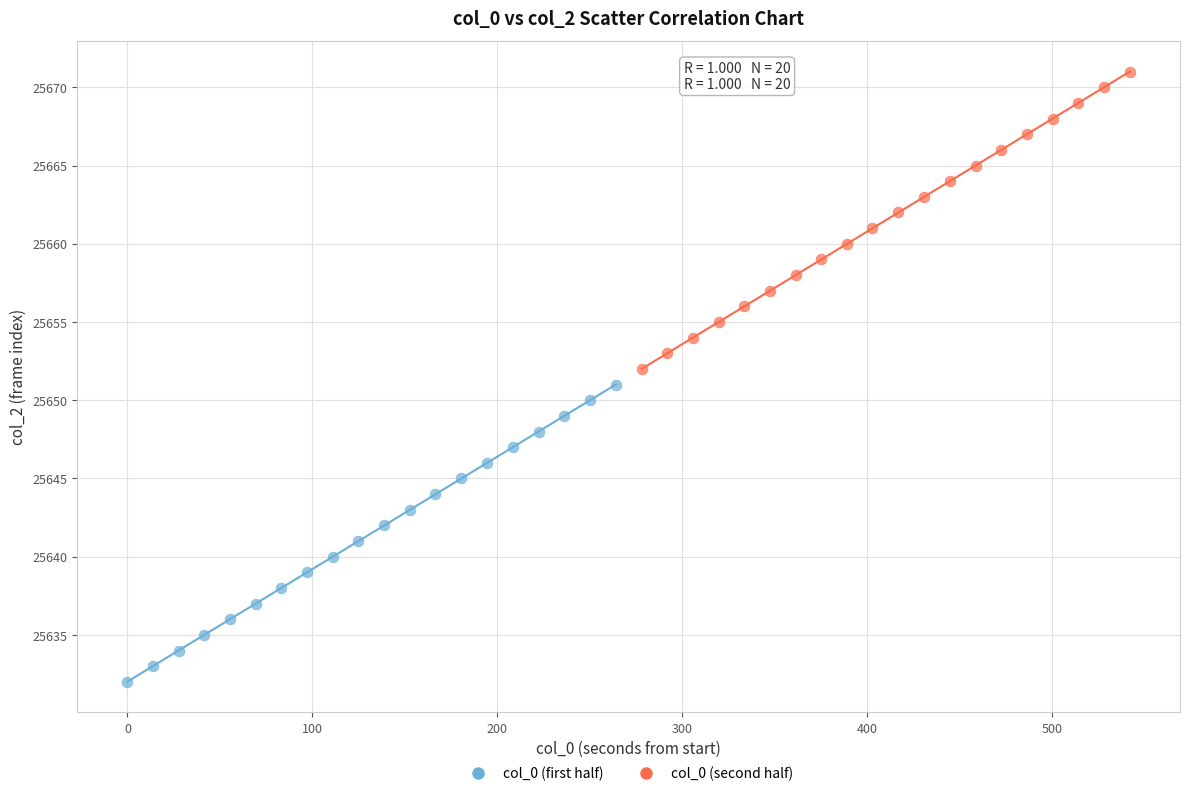

Which series contains the highest Y value?

col_0 (second half)